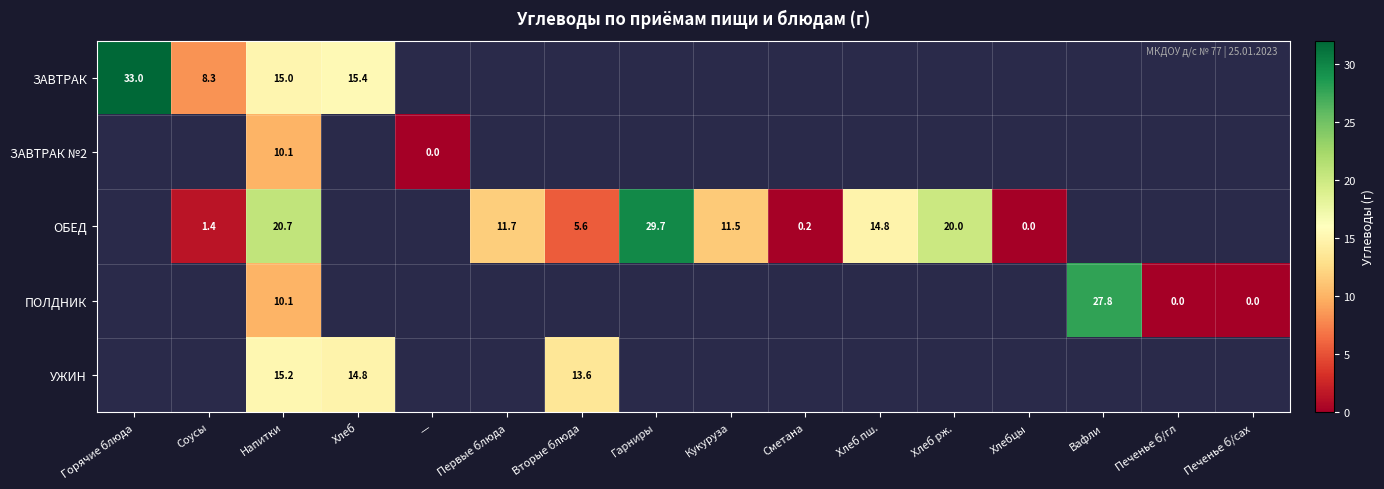

Is it true that ЗАВТРАК №2 equals 10.1 at Напитки?

True